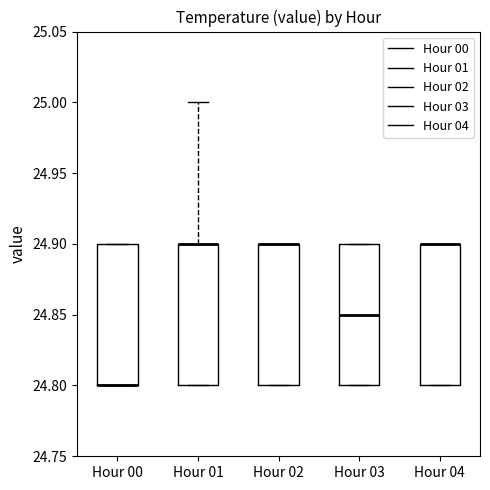

Where is the upper edge of the box for Hour 00 on the y-axis? The values are not printed on the chart, so give them approximately, as read against the axis.

24.90